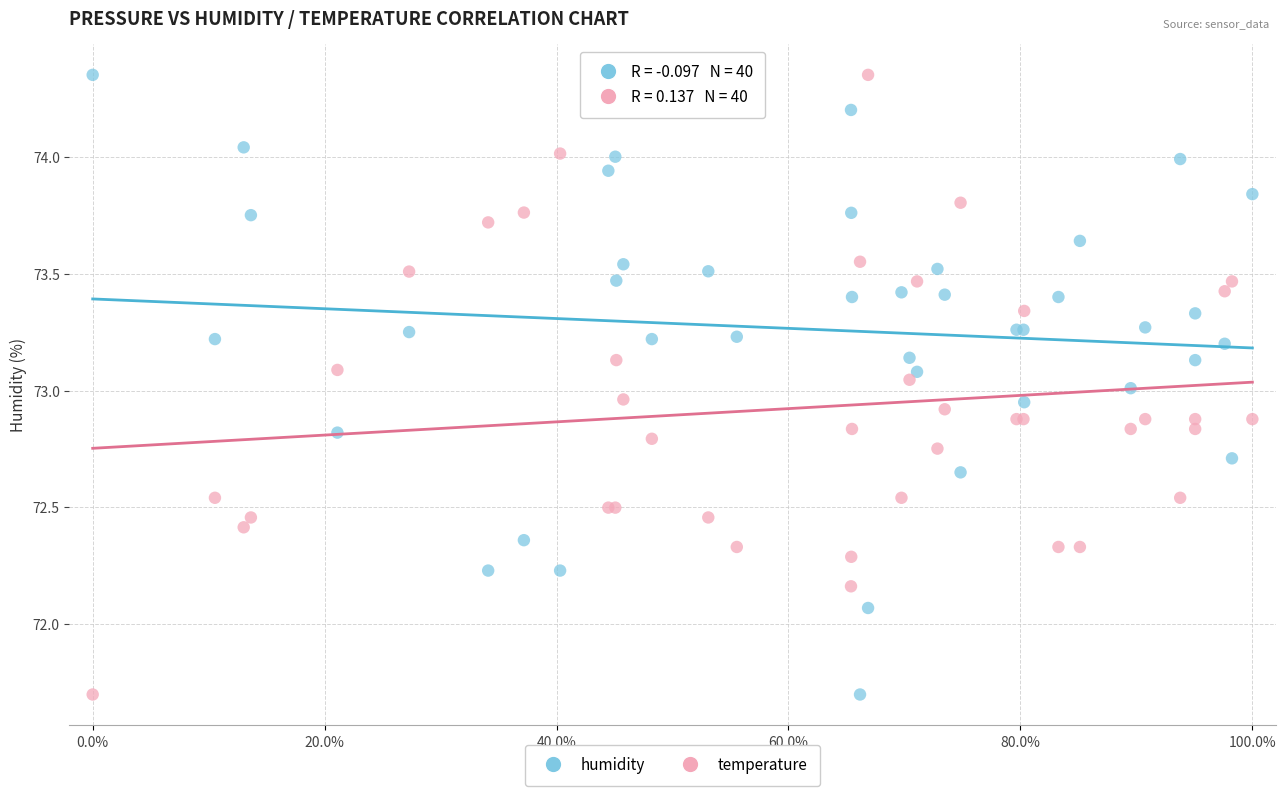

What is the X range (max minus min) for the scatter plot?

100.0